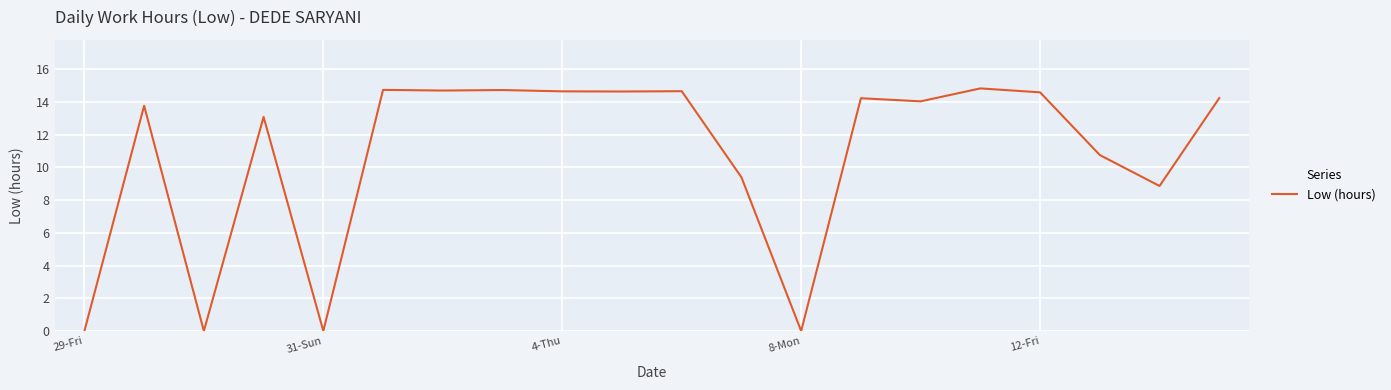

What is the difference between the maximum and minimum values?

14.8